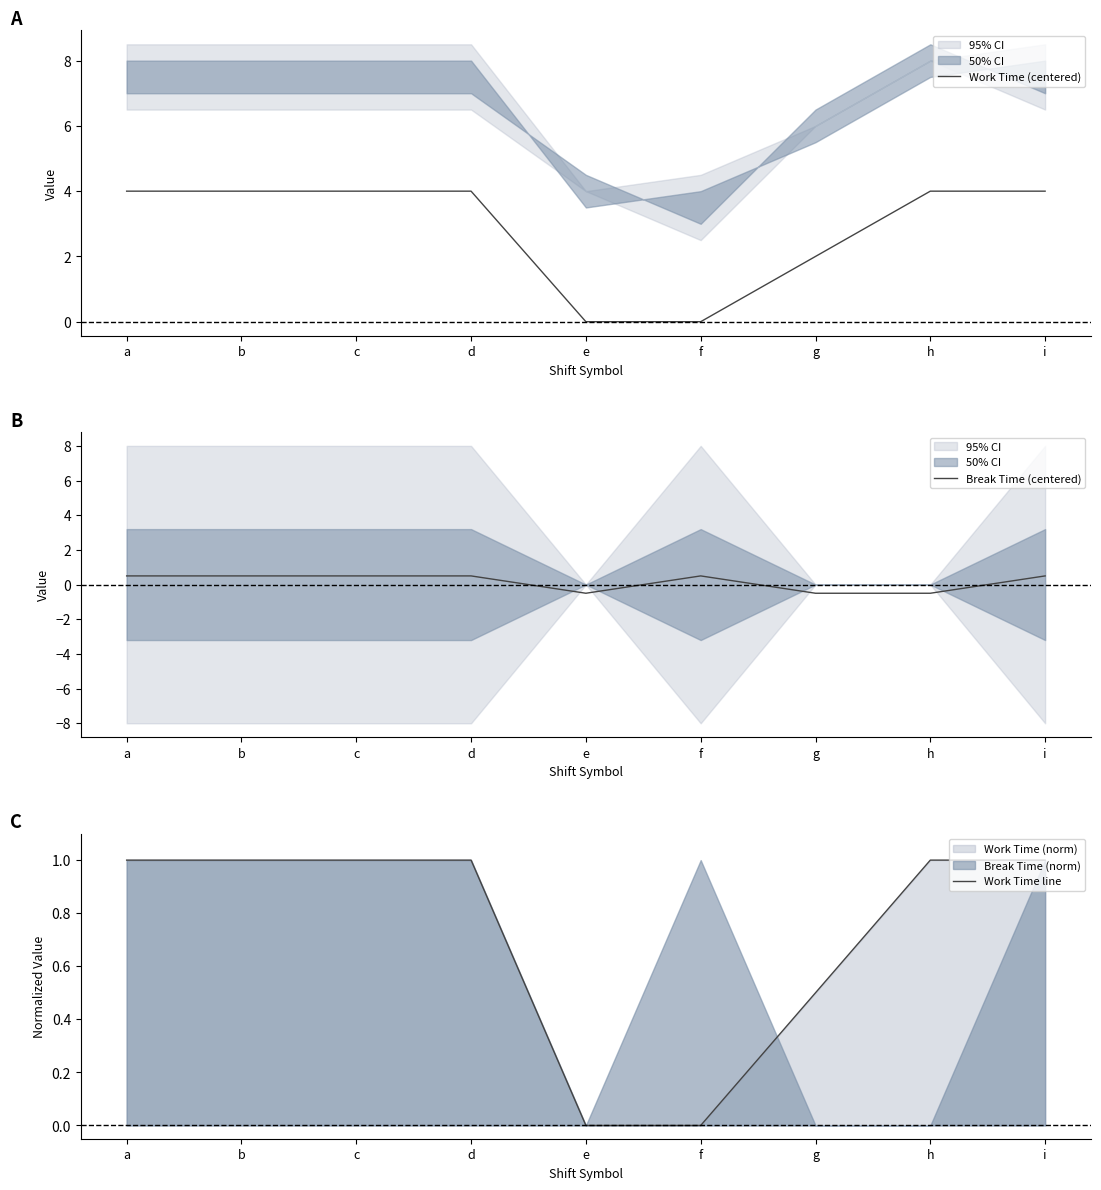

Between c and f, which is larger?

c